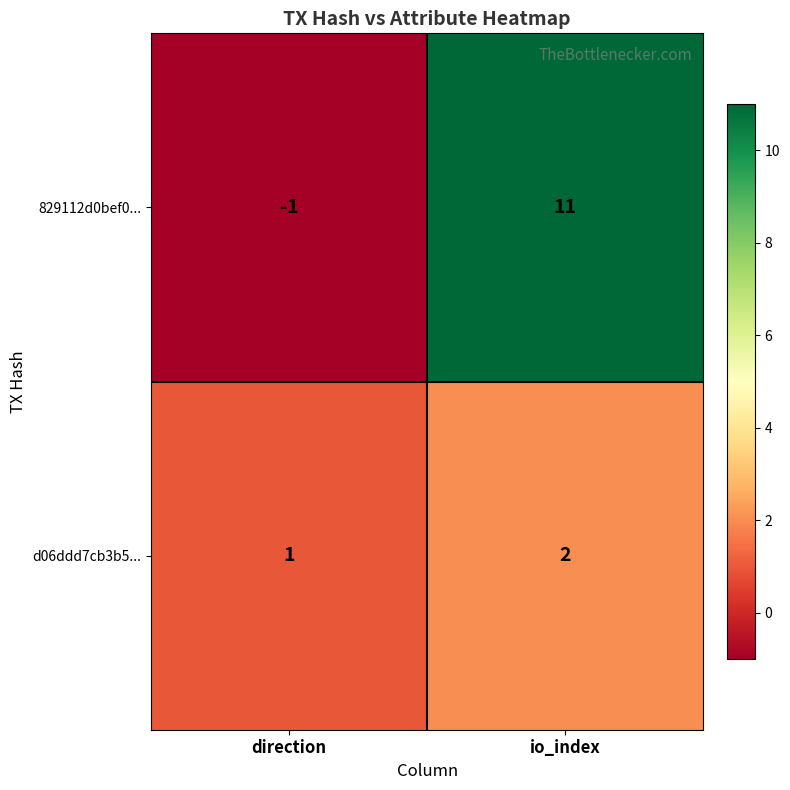

At which category is the sum across all series the highest?

io_index